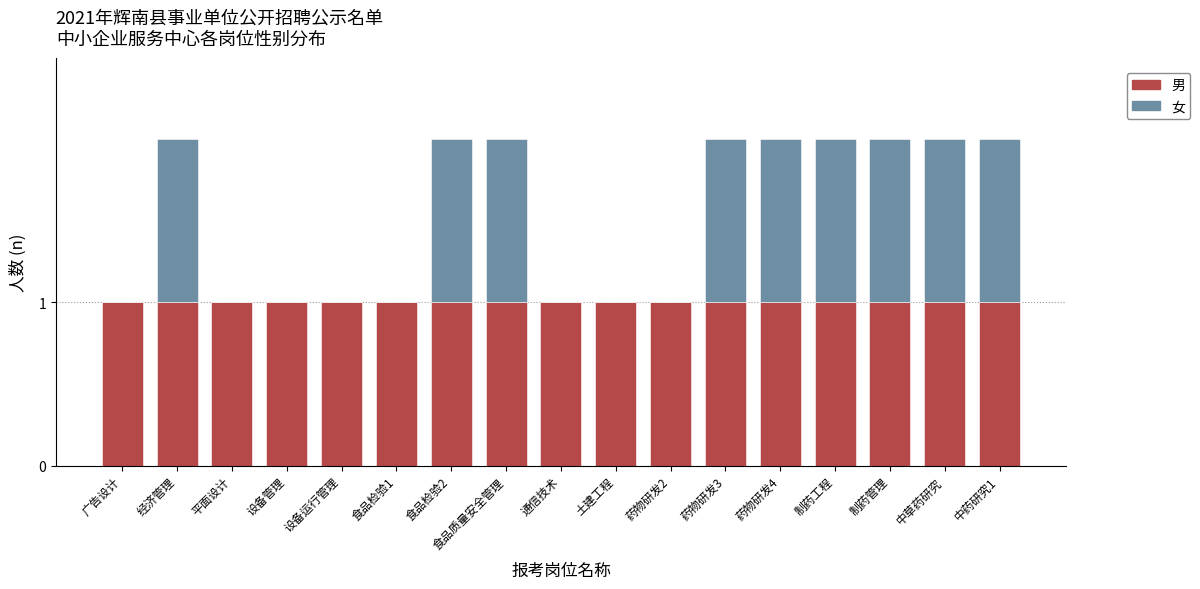

True or false: 男 has a value of 1 at 平面设计.

True